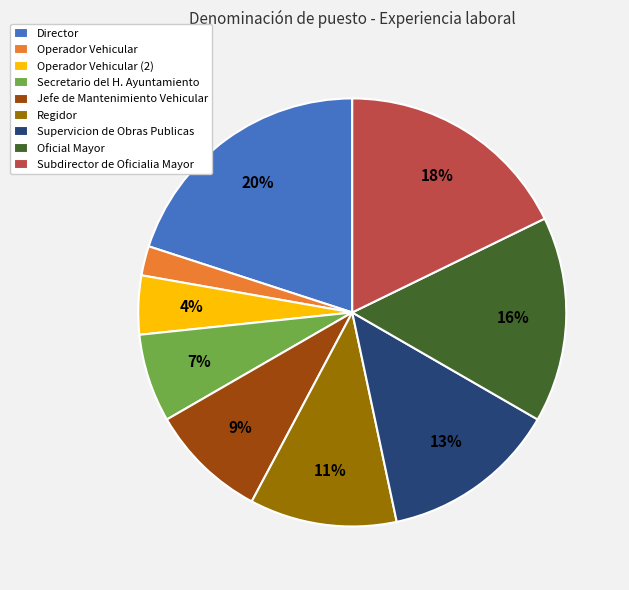

Between Regidor and Director, which is larger?

Director